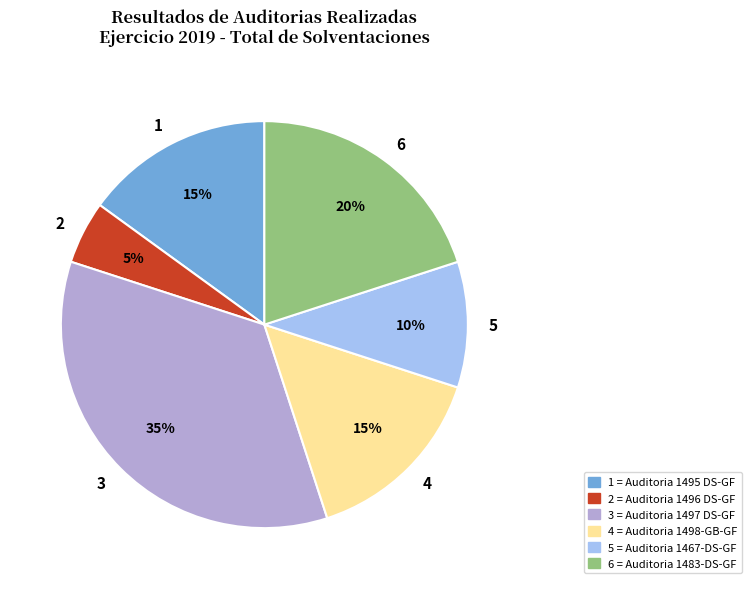

Combined, do 5 and 6 account for over 50%?

No